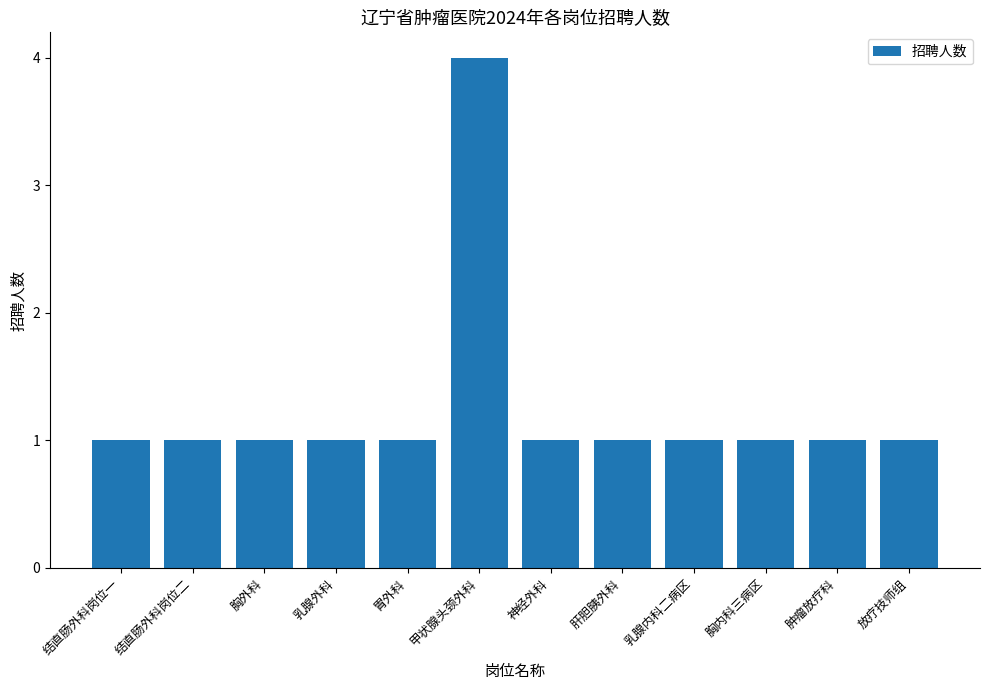

Reading right to left, transcribe all the data shown in this chart.

1	1	1	1	1	1	4	1	1	1	1	1